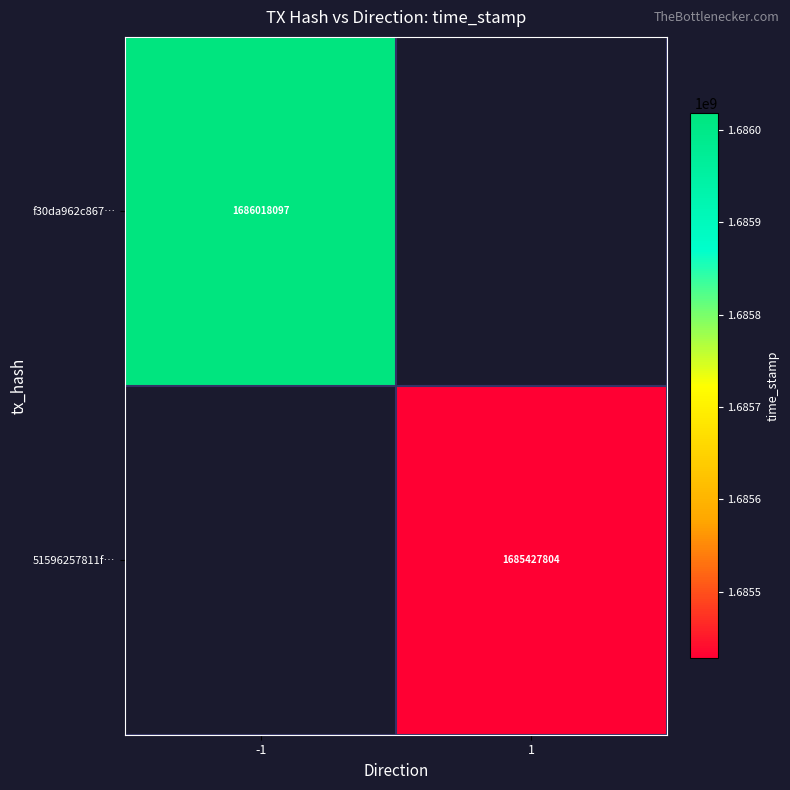

At which category does the chart reach its minimum across all series?

1